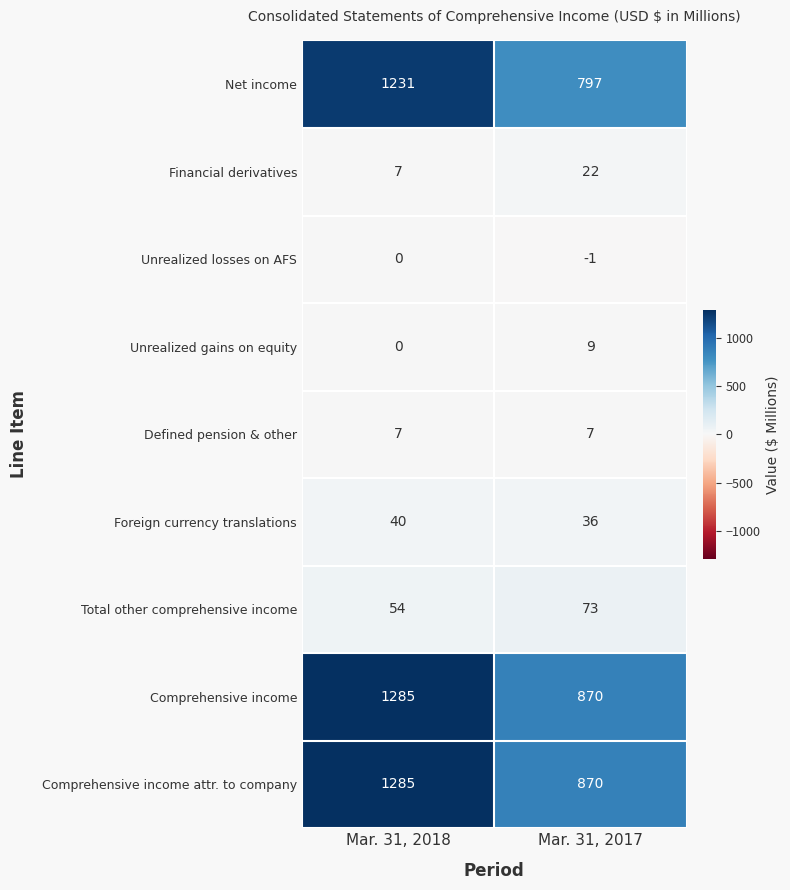

Which category has the lowest value across all series?

Mar. 31, 2017